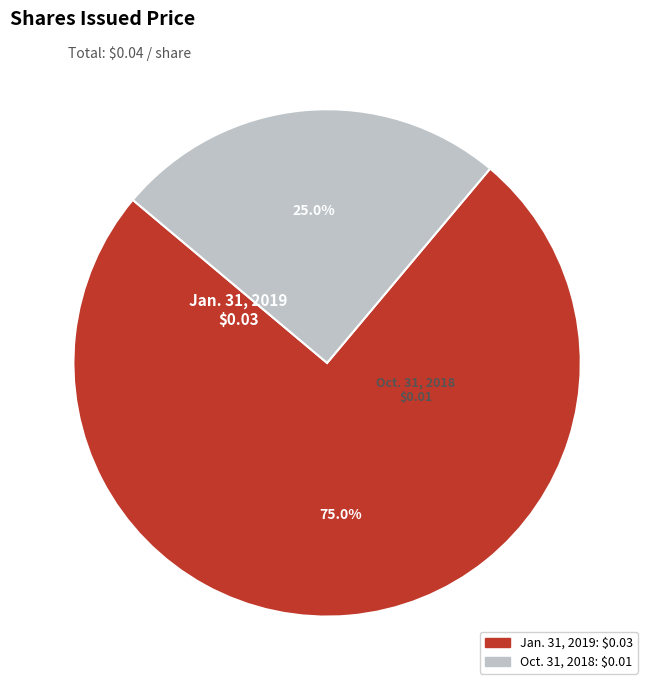

What is the total percentage of Jan. 31, 2019 and Oct. 31, 2018?

100.0%